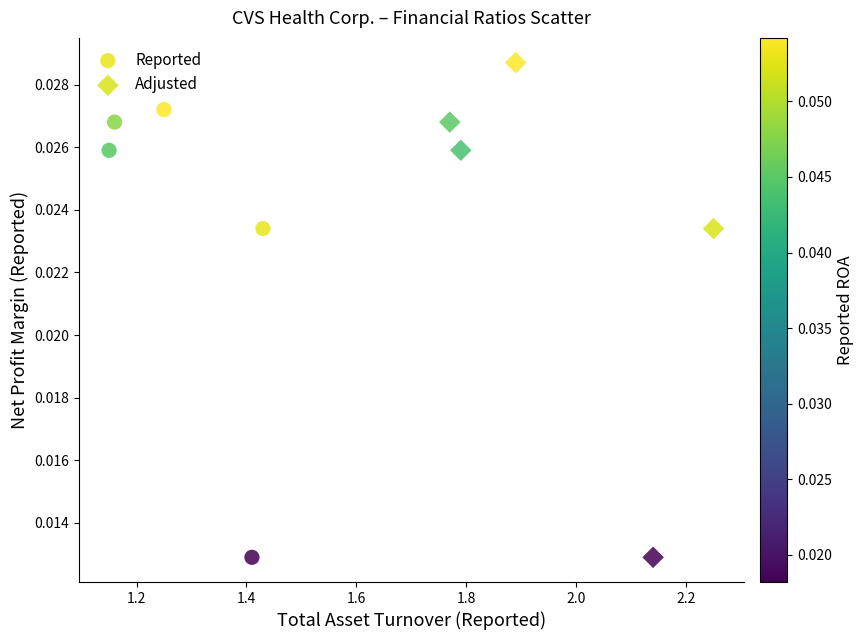

Which series reaches the maximum Y coordinate?

Adjusted